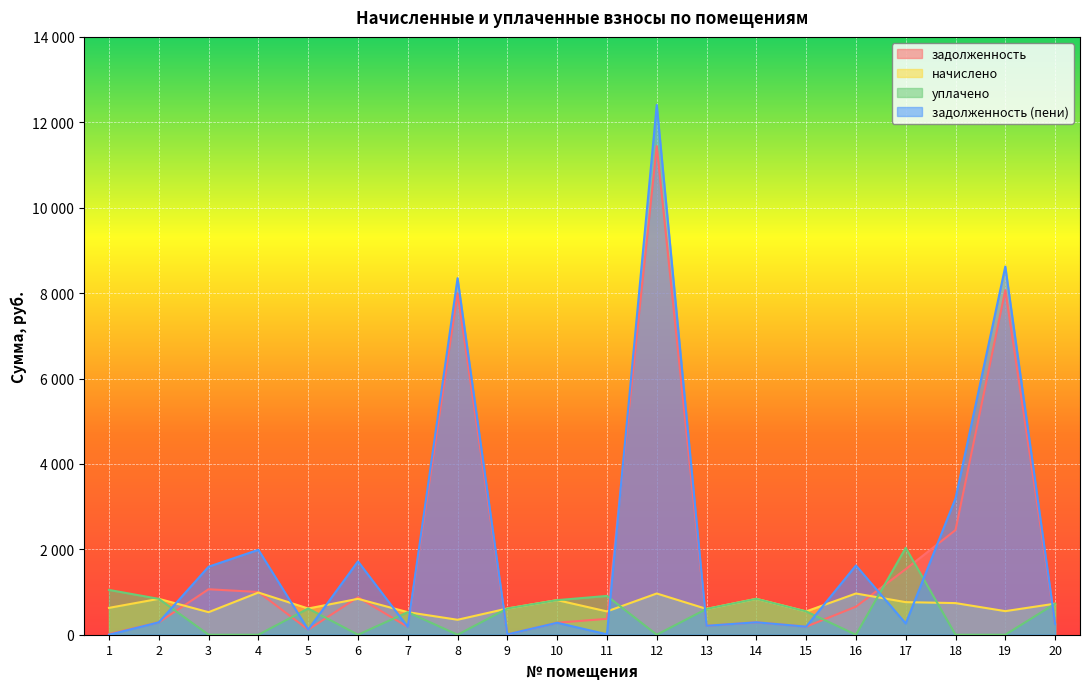

Between which two adjacent categories do уплачено and задолженность (пени) first intersect?

2 and 3